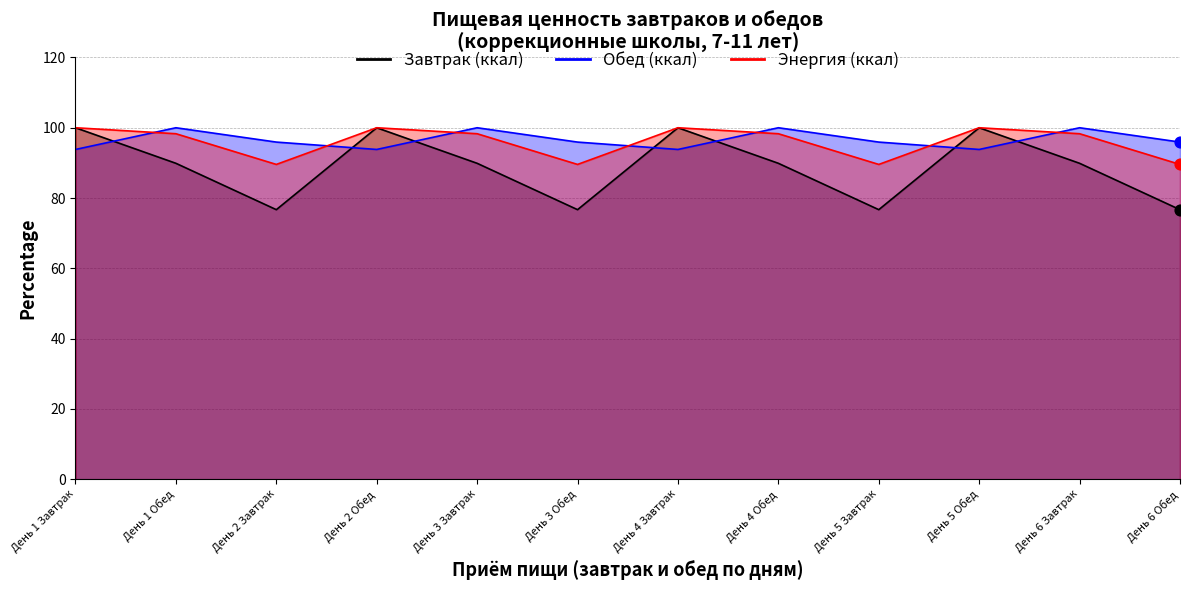

What are all the series names shown in the legend?

Завтрак (ккал), Обед (ккал), Жиры (г)